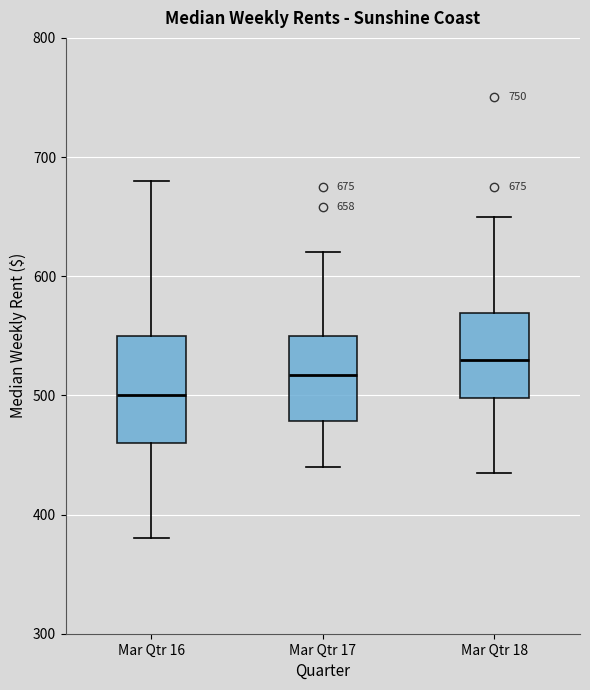

Comparing the boxes themselves (not the whiskers), which one is the tallest?

Mar Qtr 16